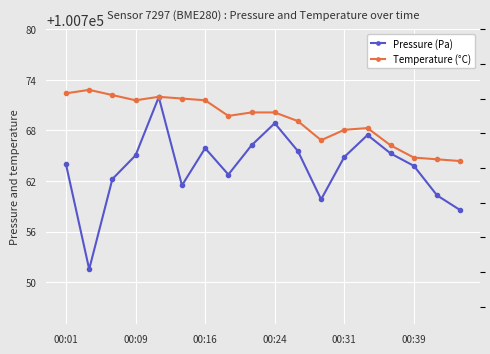

True or false: Pressure (Pa) and Temperature (°C) cross at least once.

False